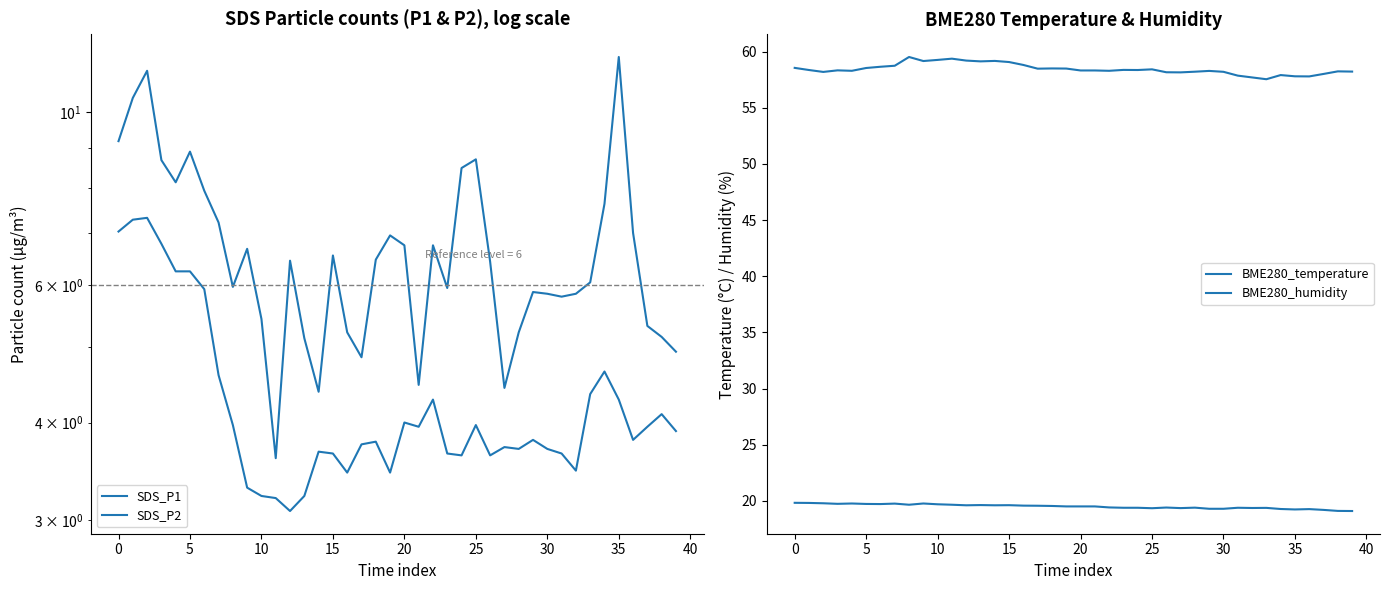

True or false: BME280_temperature has a value of 10.2 at 15.

False